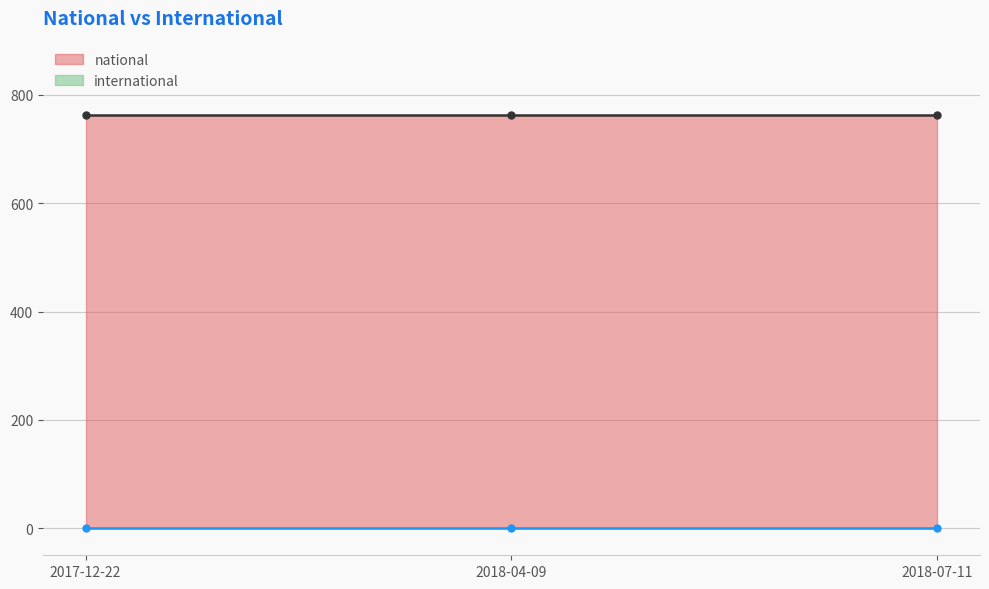

At how many categories does at least one series exceed 375?

3